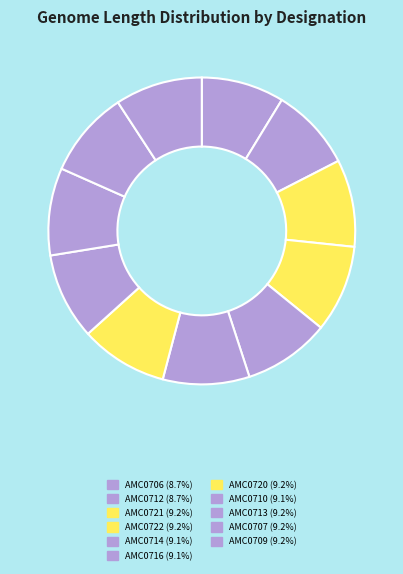

How many segments does this pie chart have?

11